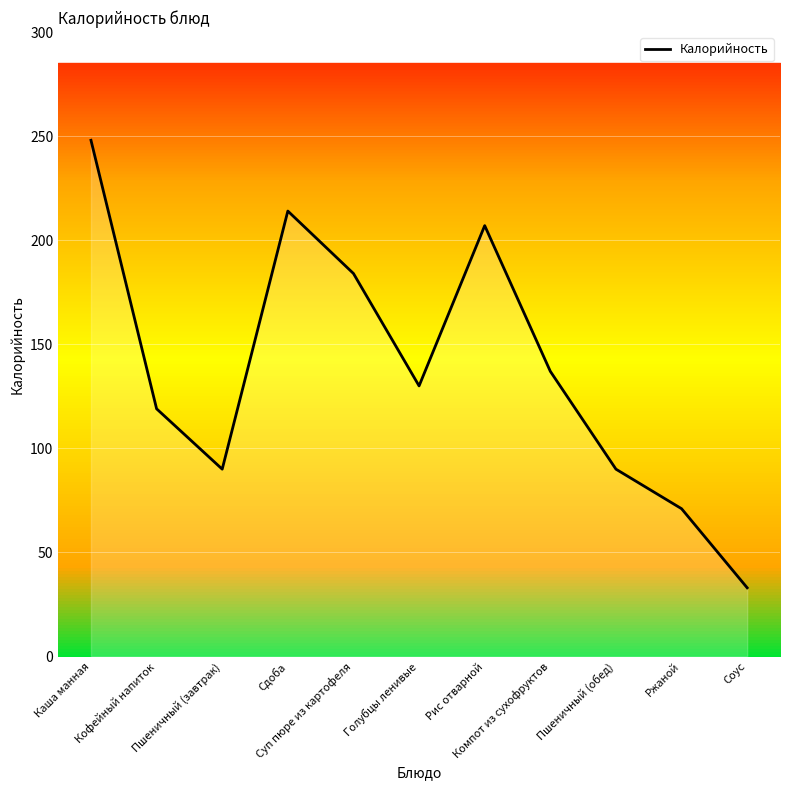

What is the maximum value shown in the chart?

248